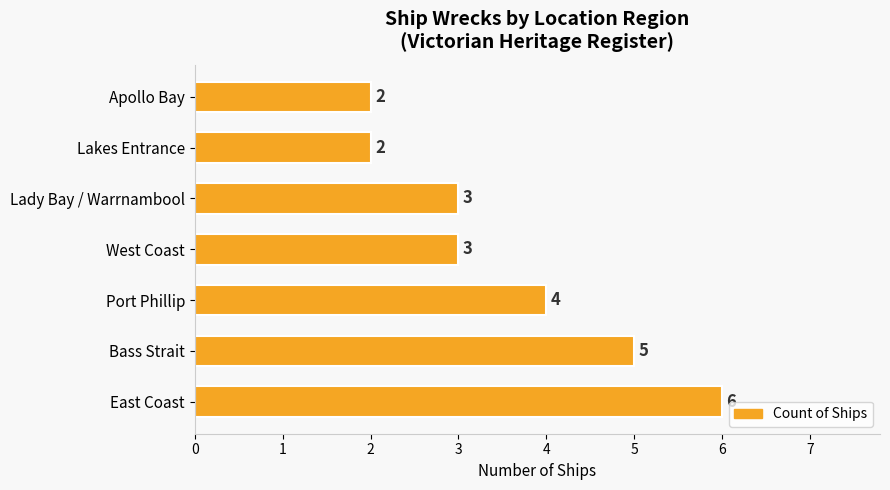

What is the average value?

4